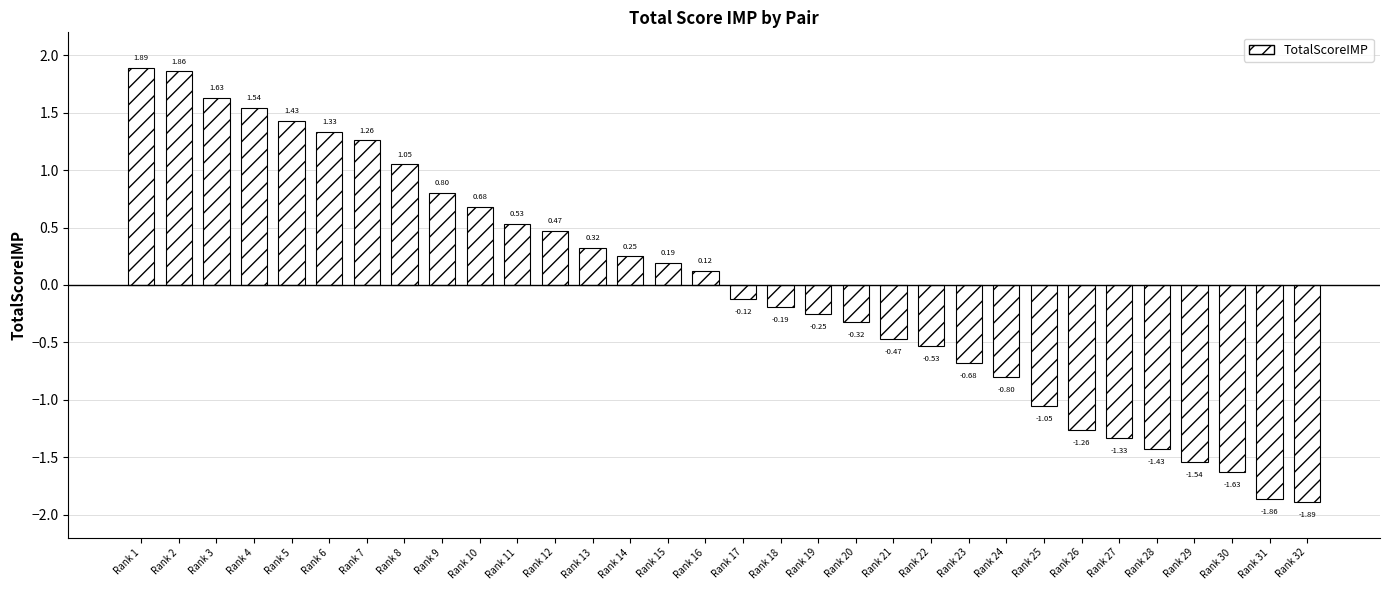

List the labels in order of value, largest first.

Rank 1, Rank 2, Rank 3, Rank 4, Rank 5, Rank 6, Rank 7, Rank 8, Rank 9, Rank 10, Rank 11, Rank 12, Rank 13, Rank 14, Rank 15, Rank 16, Rank 17, Rank 18, Rank 19, Rank 20, Rank 21, Rank 22, Rank 23, Rank 24, Rank 25, Rank 26, Rank 27, Rank 28, Rank 29, Rank 30, Rank 31, Rank 32